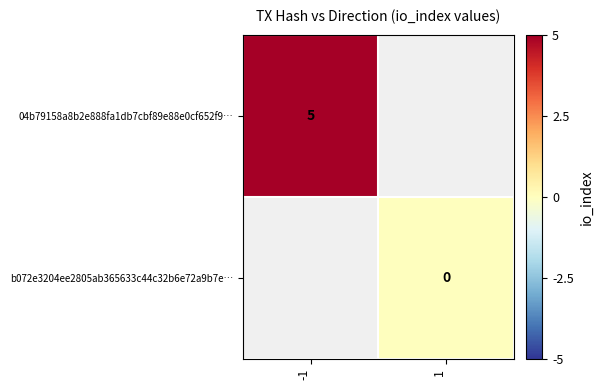

Is it true that 04b79158a8b2e888fa1db7cbf89e88e0cf652f9… equals 5 at -1?

True